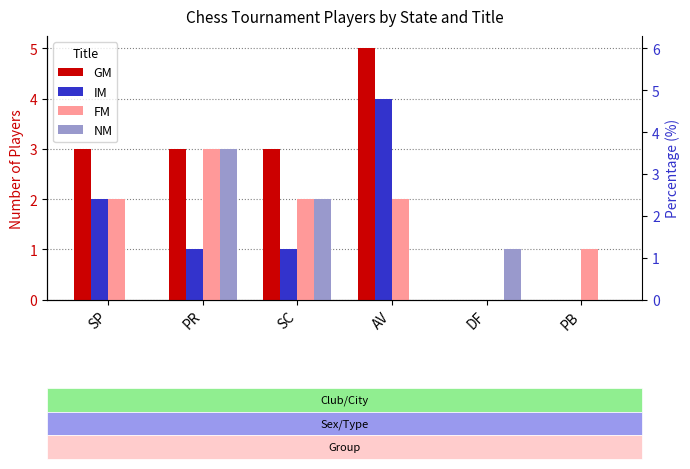

Is it true that NM equals 0 at PB?

True